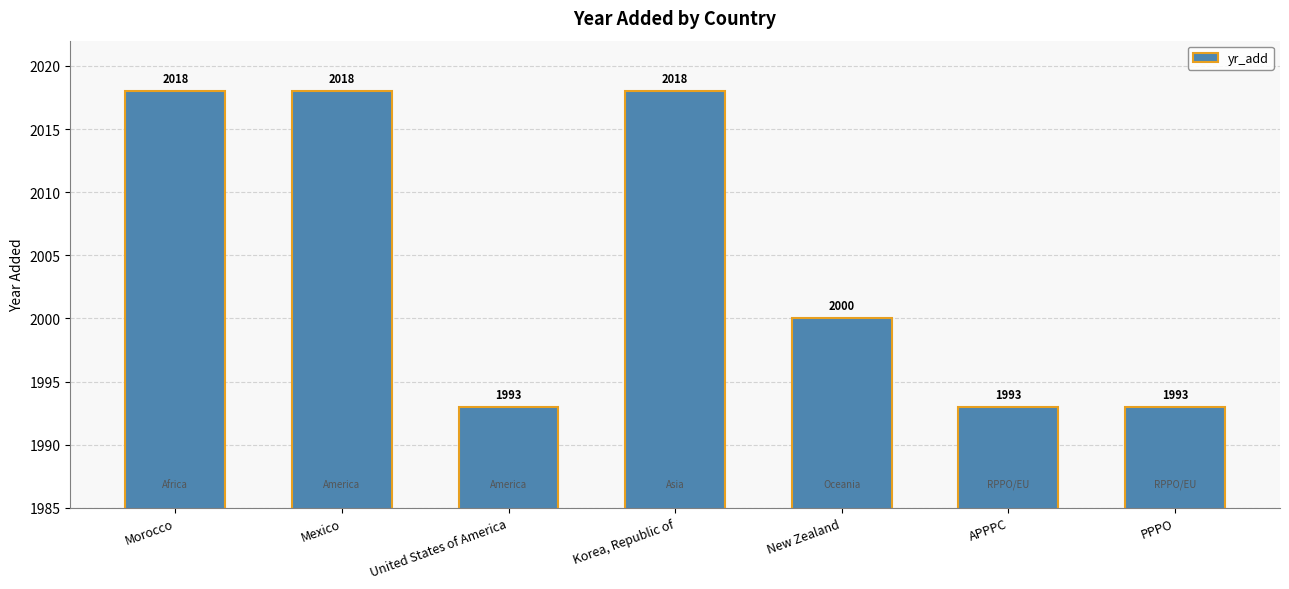

What is the value of the 7th bar from the left?

1993